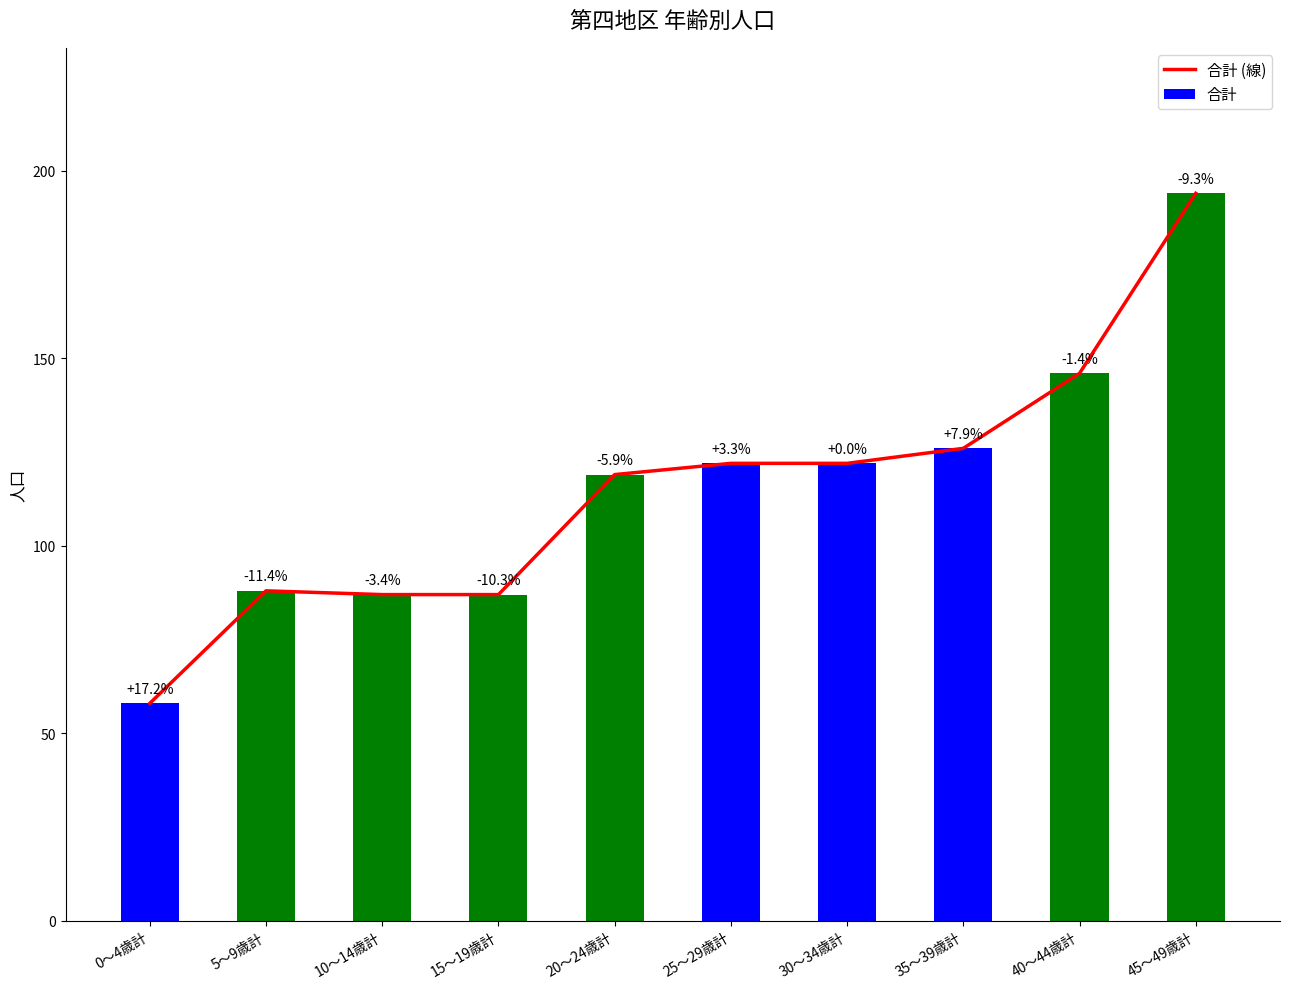

The 合計 series shows 122 at 30～34歳計. True or false?

True